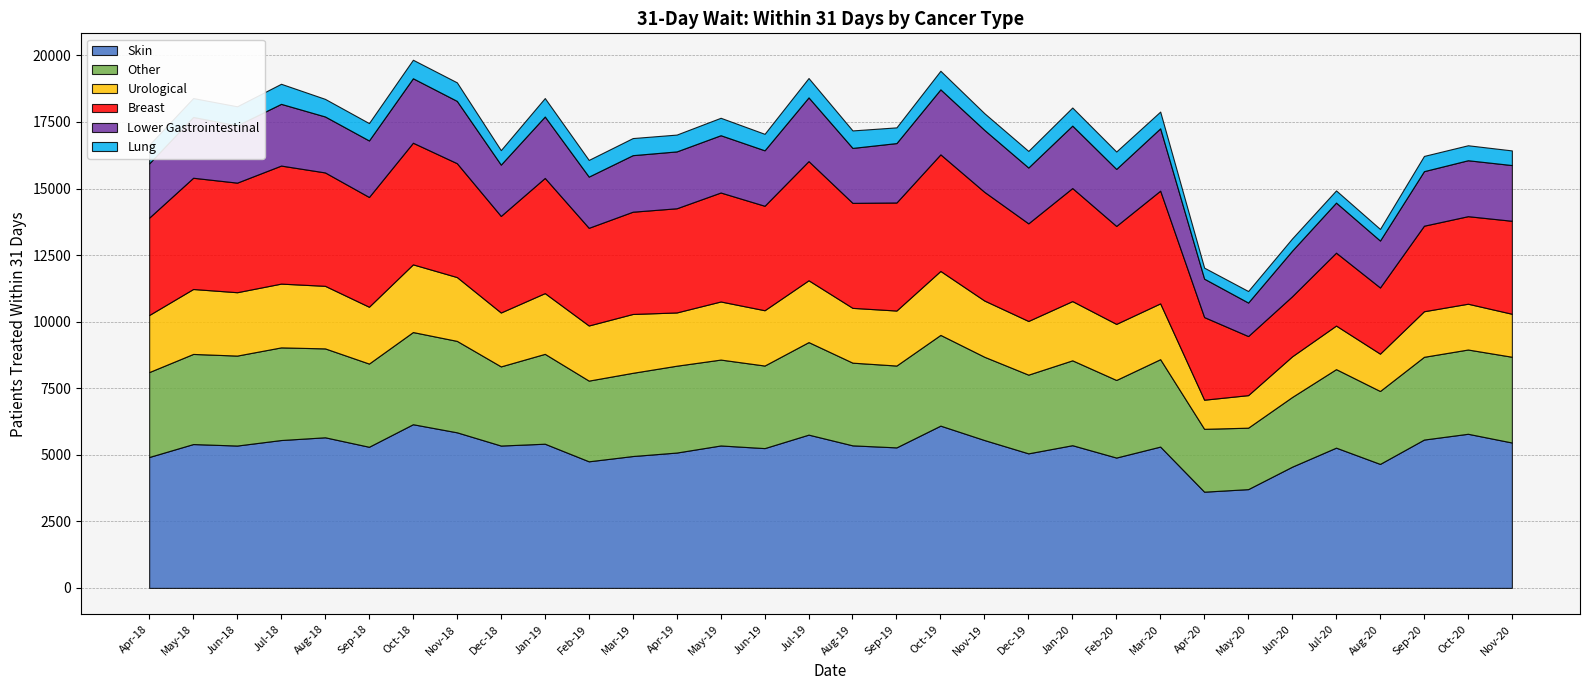

True or false: Lower Gastrointestinal has a value of 3272 at Apr-19.

False